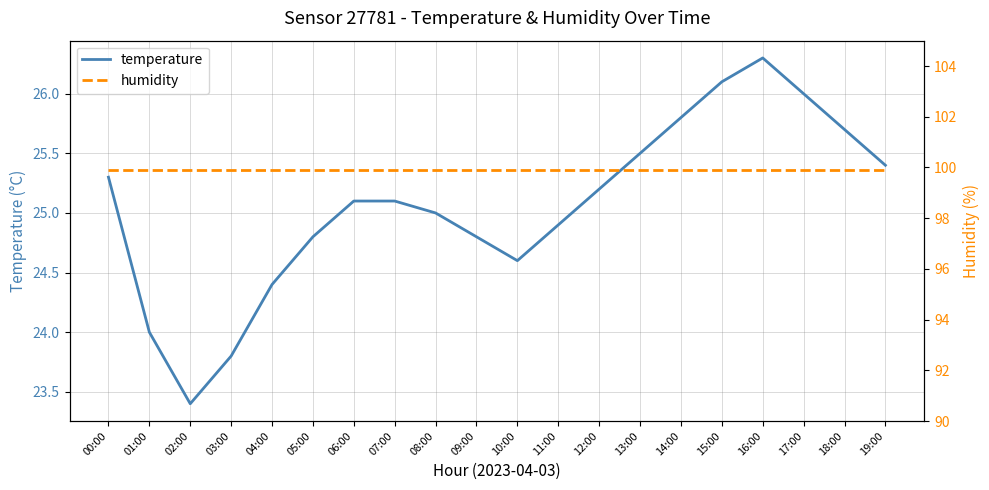

What is the approximate value of temperature at 03:00?

23.8